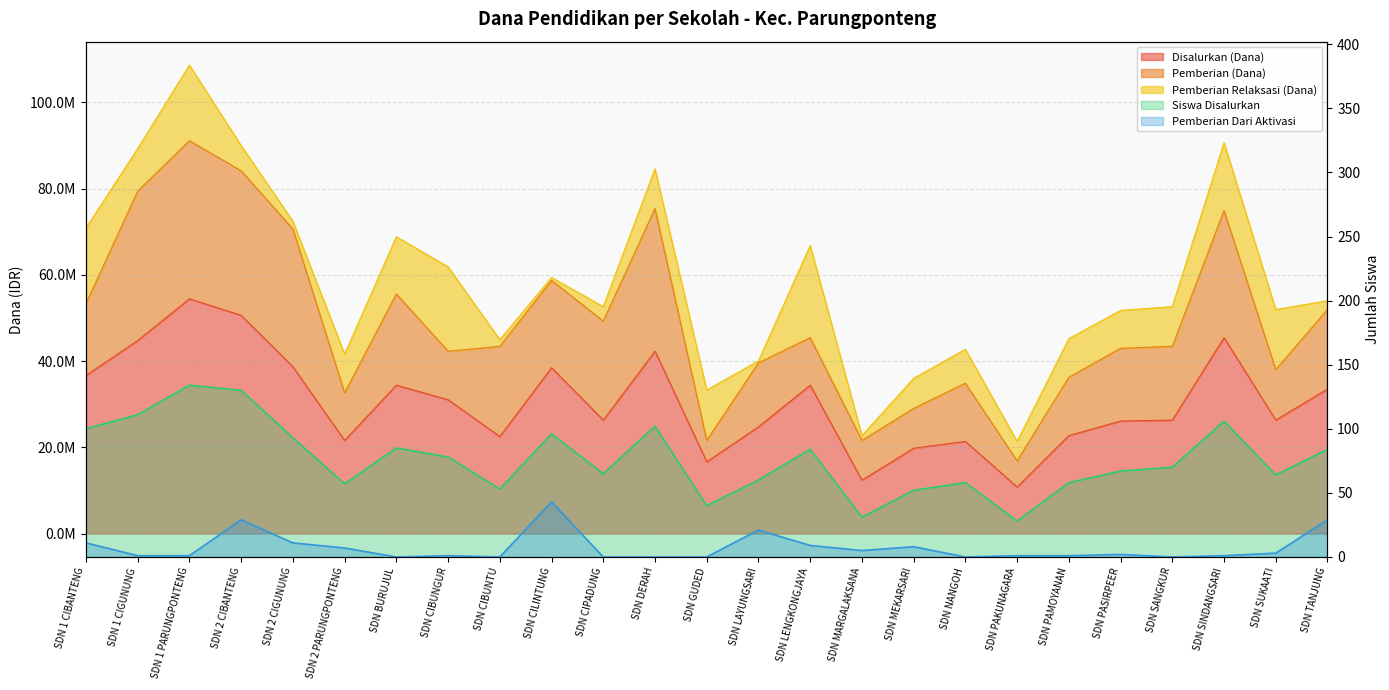

What is the average value of the Pemberian Dari Aktivasi series?

7